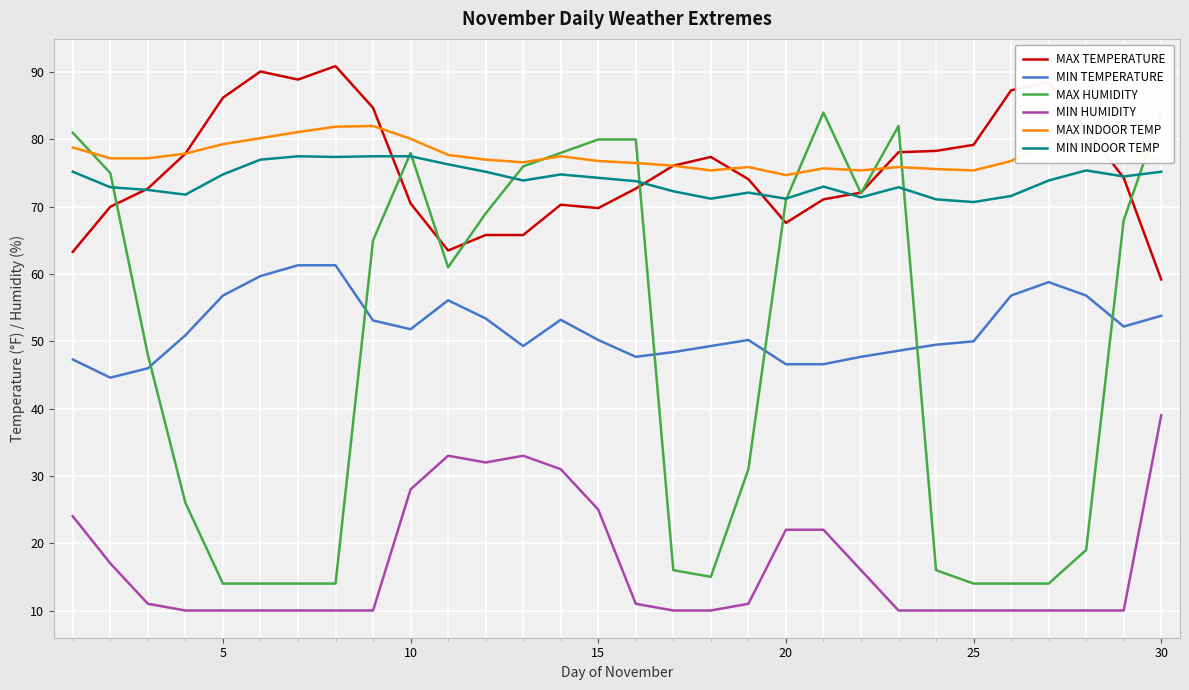

True or false: MIN HUMIDITY has a value of 10.0 at 25.

True